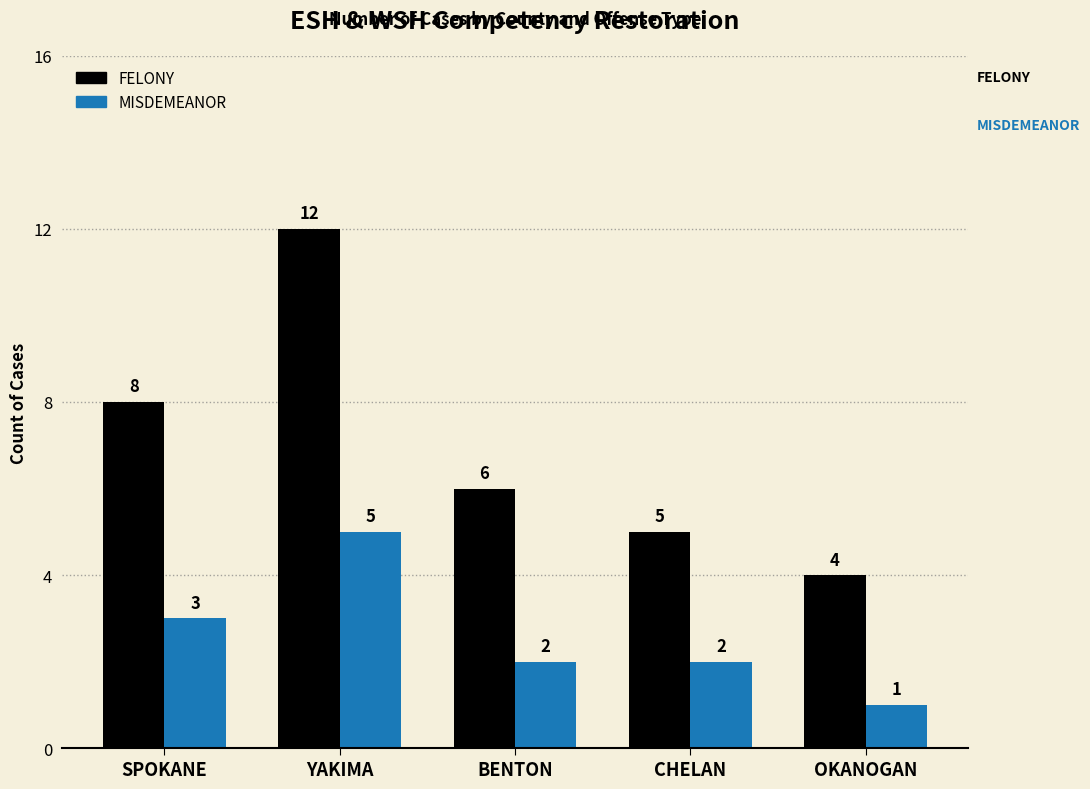

Reading left to right, what are all the values shown in this chart?

FELONY: SPOKANE=8	YAKIMA=12	BENTON=6	CHELAN=5	OKANOGAN=4
MISDEMEANOR: SPOKANE=3	YAKIMA=5	BENTON=2	CHELAN=2	OKANOGAN=1